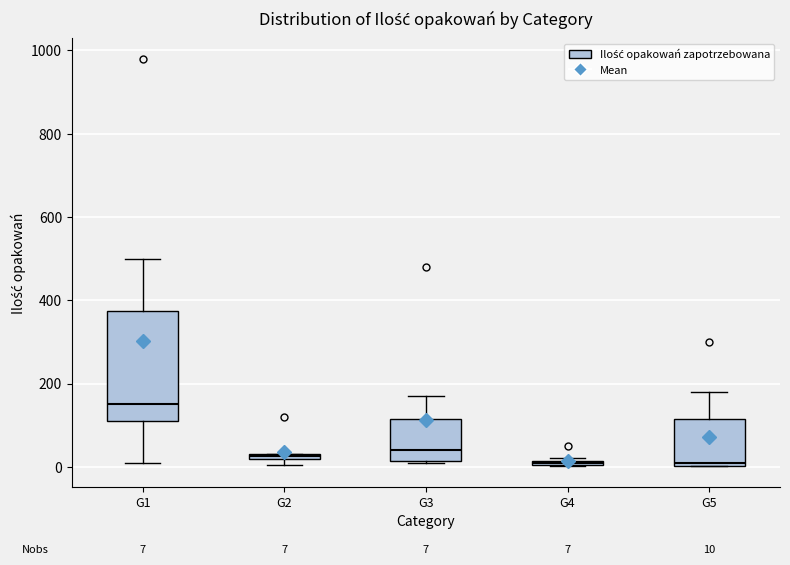

Which box has the highest median line?

G1